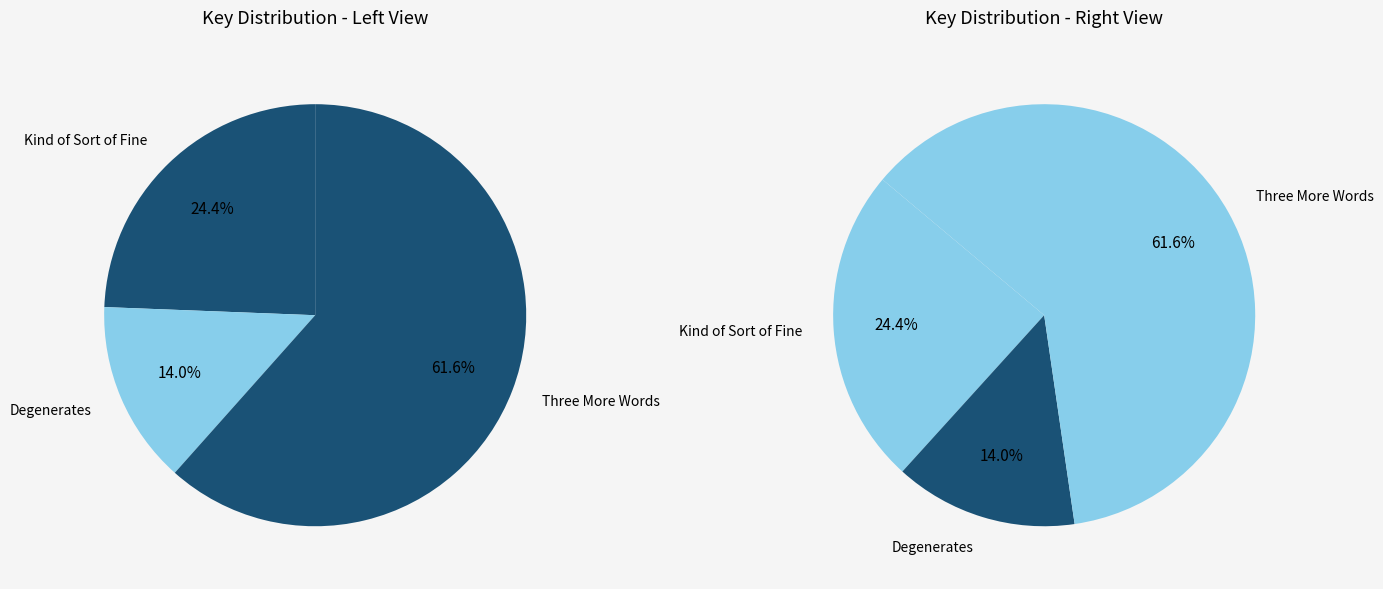

The Three More Words slice represents 56% of the pie. True or false?

False